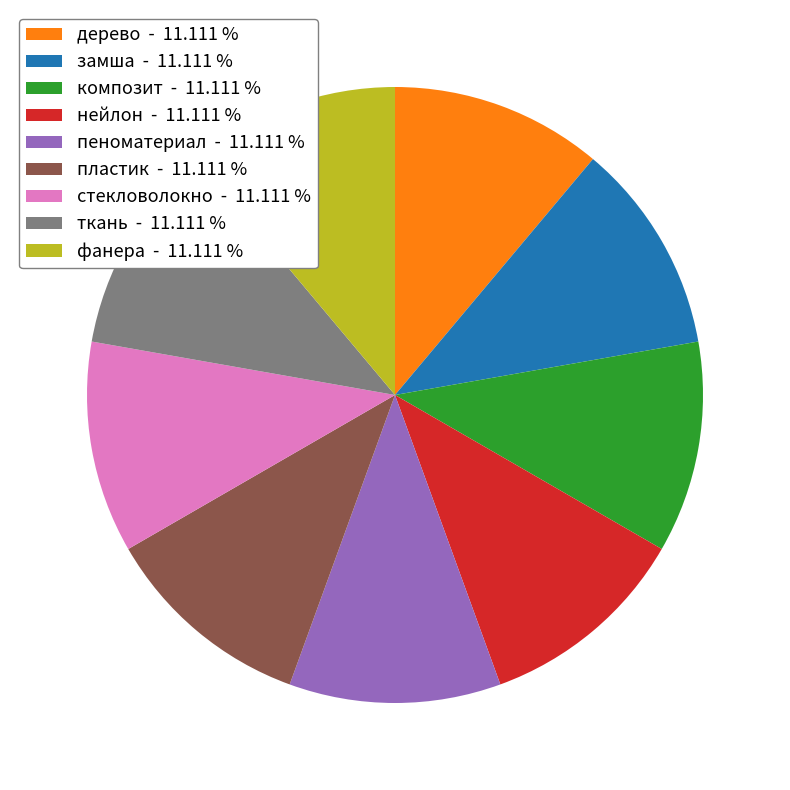

Approximately how many times larger is the value at фанера - 11.111 % compared to нейлон - 11.111 %?

1.0